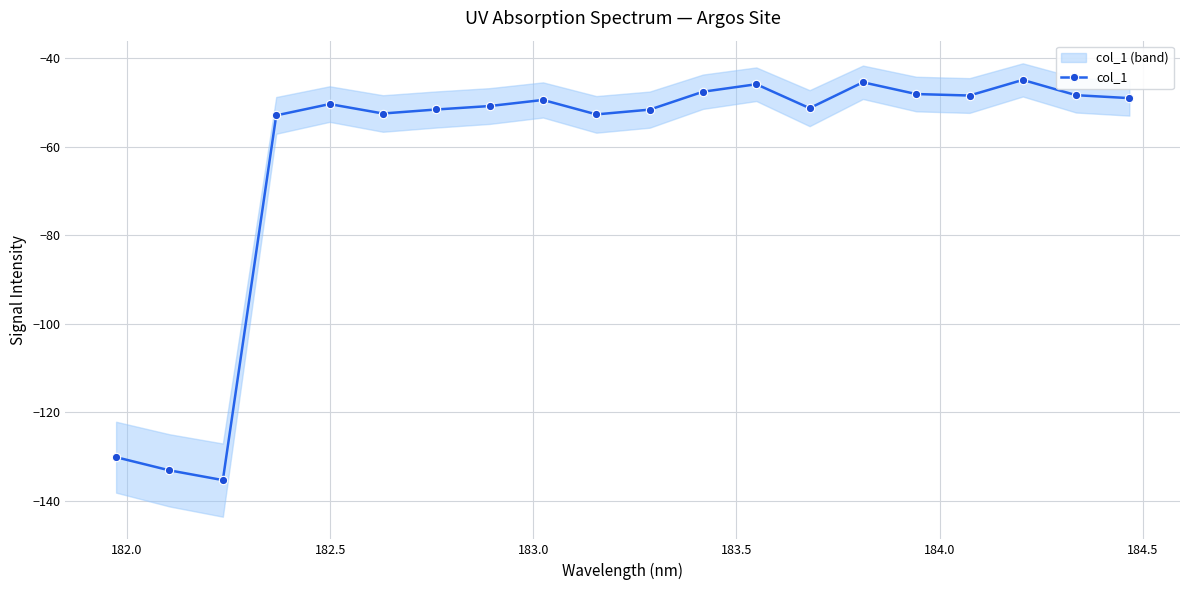

What is the maximum value shown in the chart?

-44.9